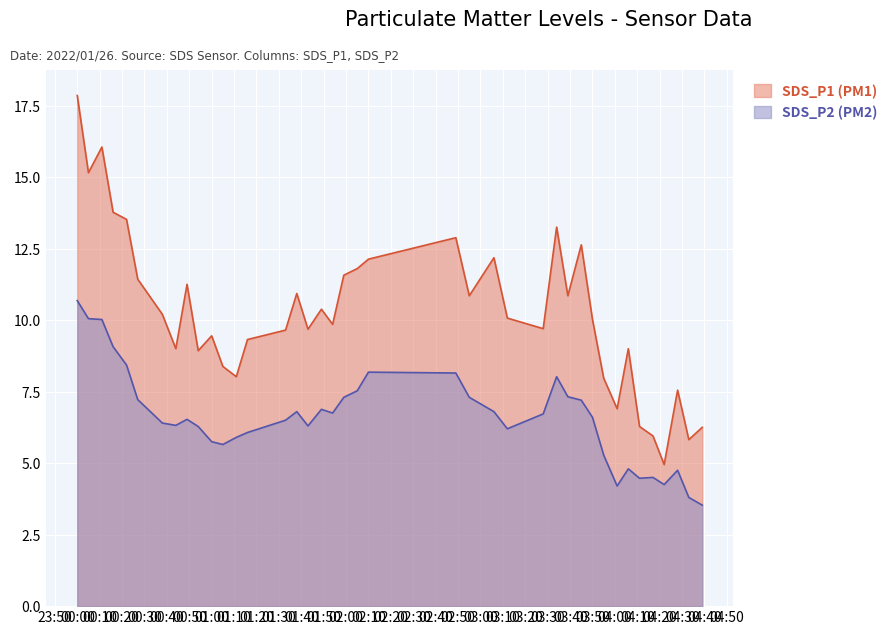

True or false: SDS_P2 (PM2) and SDS_P1 (PM1) intersect in this chart.

False